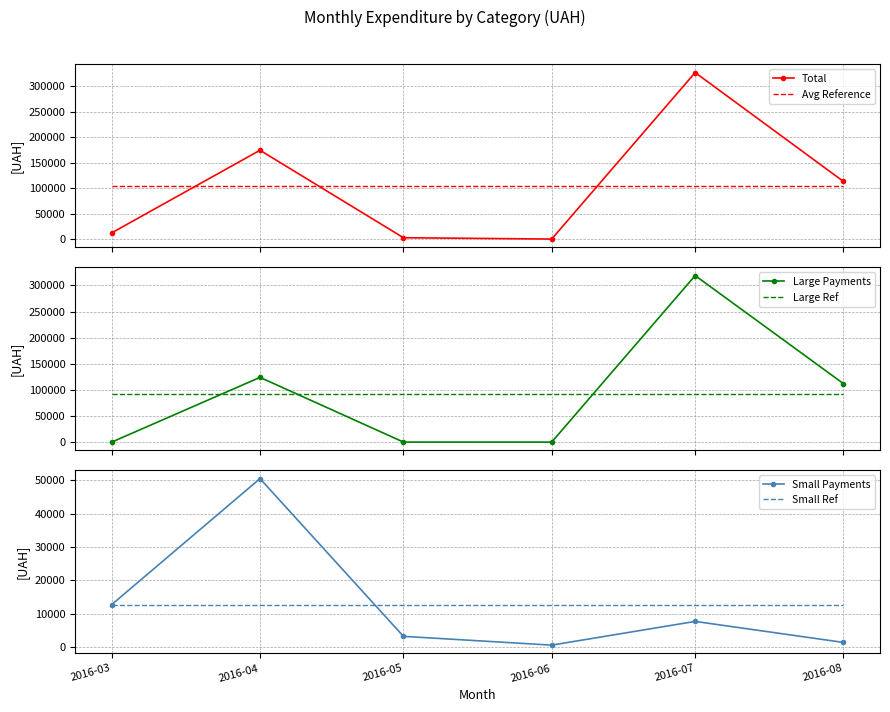

What is the greatest value displayed?

326572.3